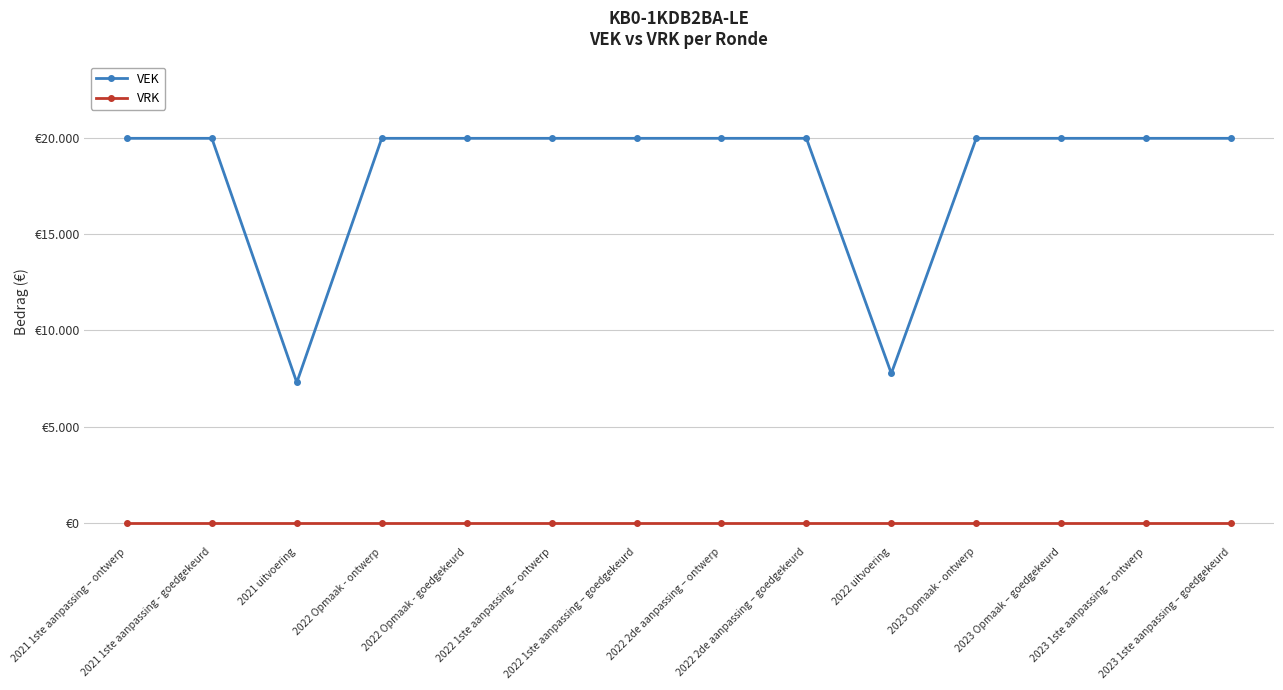

Reading left to right, extract all data points from this chart.

VEK: 2021 1ste aanpassing – ontwerp=20000	2021 1ste aanpassing - goedgekeurd=20000	2021 uitvoering=7294	2022 Opmaak - ontwerp=20000	2022 Opmaak - goedgekeurd=20000	2022 1ste aanpassing – ontwerp=20000	2022 1ste aanpassing – goedgekeurd=20000	2022 2de aanpassing – ontwerp=20000	2022 2de aanpassing – goedgekeurd=20000	2022 uitvoering=7764	2023 Opmaak - ontwerp=20000	2023 Opmaak – goedgekeurd=20000	2023 1ste aanpassing – ontwerp=20000	2023 1ste aanpassing – goedgekeurd=20000
VRK: 2021 1ste aanpassing – ontwerp=0	2021 1ste aanpassing - goedgekeurd=0	2021 uitvoering=0	2022 Opmaak - ontwerp=0	2022 Opmaak - goedgekeurd=0	2022 1ste aanpassing – ontwerp=0	2022 1ste aanpassing – goedgekeurd=0	2022 2de aanpassing – ontwerp=0	2022 2de aanpassing – goedgekeurd=0	2022 uitvoering=0	2023 Opmaak - ontwerp=0	2023 Opmaak – goedgekeurd=0	2023 1ste aanpassing – ontwerp=0	2023 1ste aanpassing – goedgekeurd=0